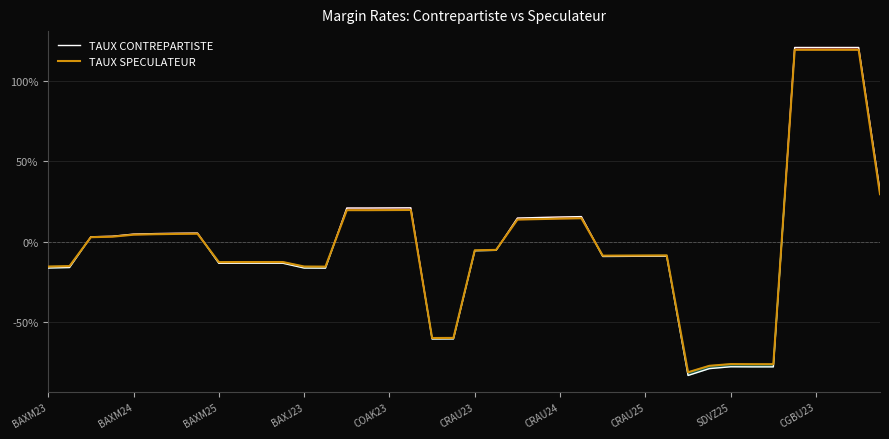

Does the chart display data point markers on the line(s)?

No